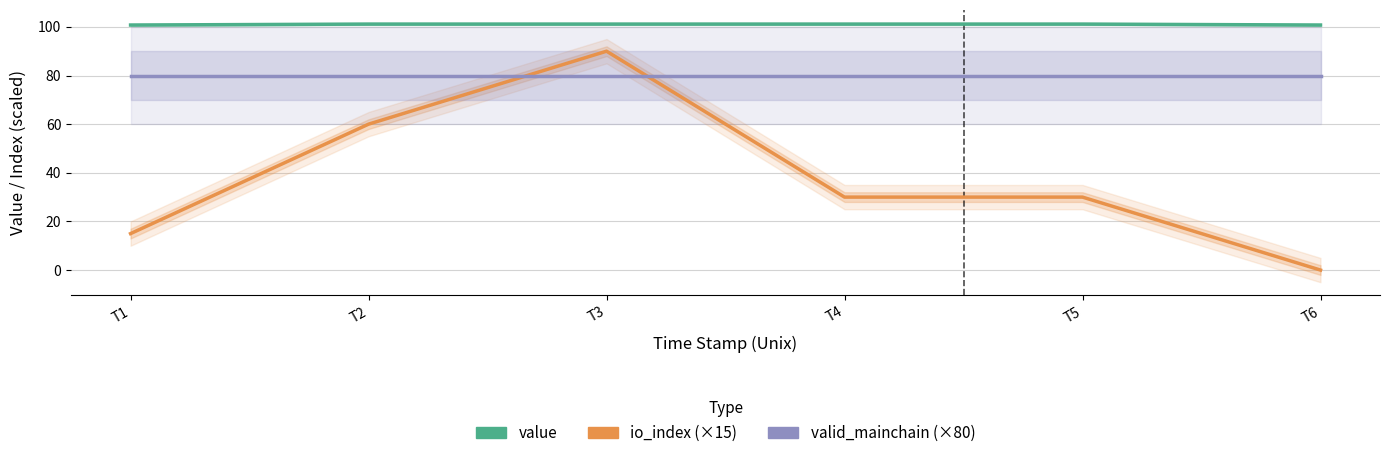

Reading left to right, what are all the values shown in this chart?

value: T1=100.8	T2=101.1	T3=101.1	T4=101.1	T5=101.1	T6=100.8
io_index (×15): T1=15.0	T2=60.0	T3=90.0	T4=30.0	T5=30.0	T6=0.0
valid_mainchain (×80): T1=80.0	T2=80.0	T3=80.0	T4=80.0	T5=80.0	T6=80.0